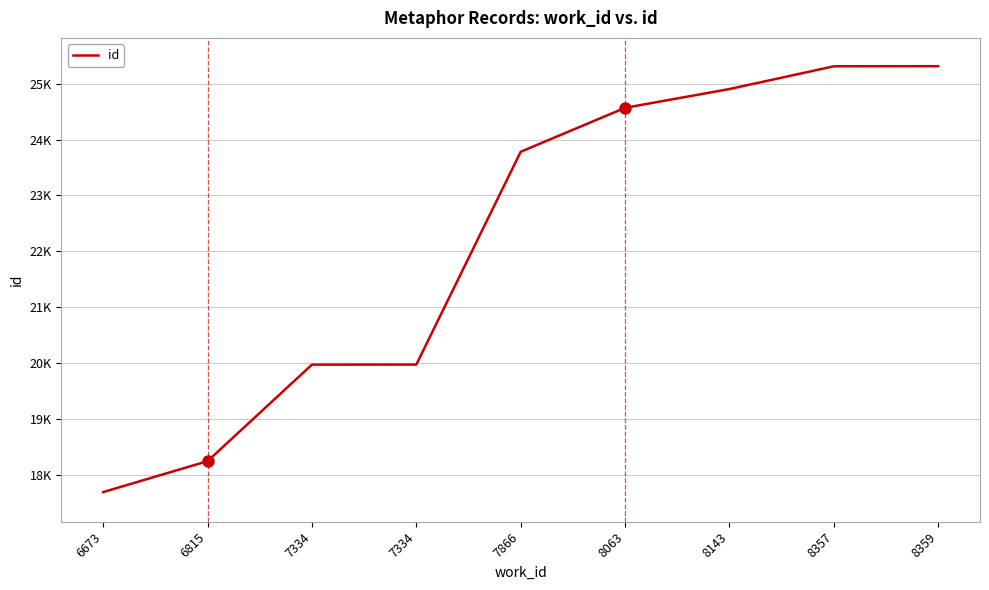

Reading left to right, transcribe all the data shown in this chart.

17693	18246	19973	19974	23782	24568	24904	25311	25313